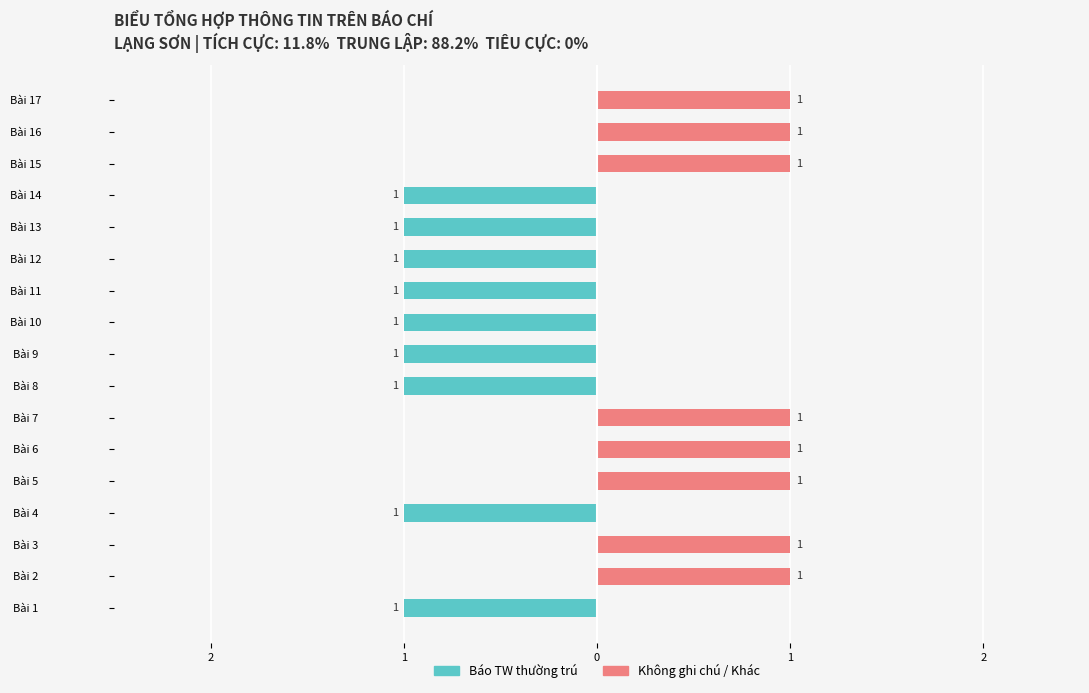

What is the maximum value for Không ghi chú / Khác?

1